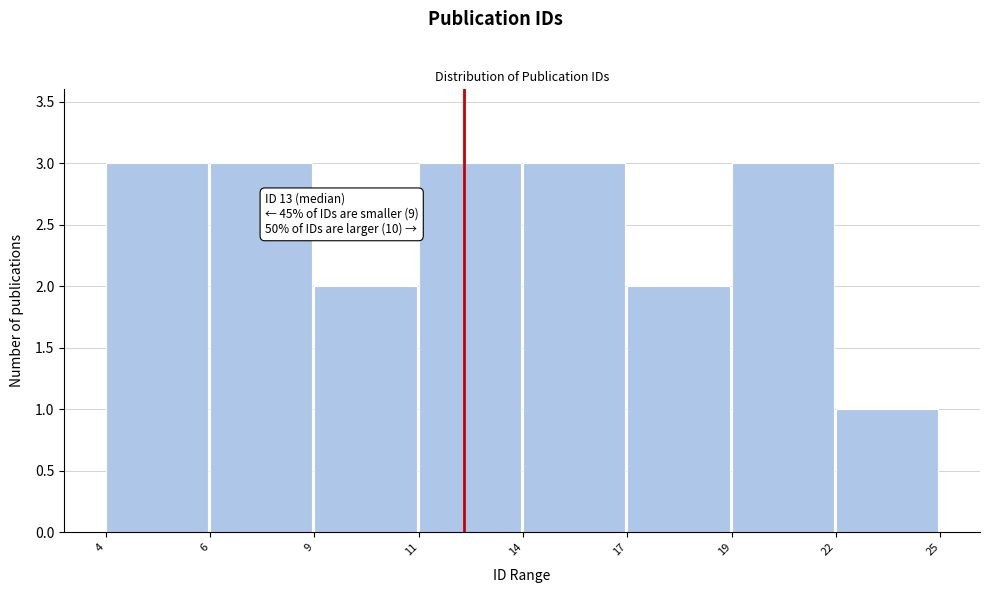

Reading left to right, extract all data points from this chart.

4=3	6=3	9=2	11=3	14=3	17=2	19=3	22=1